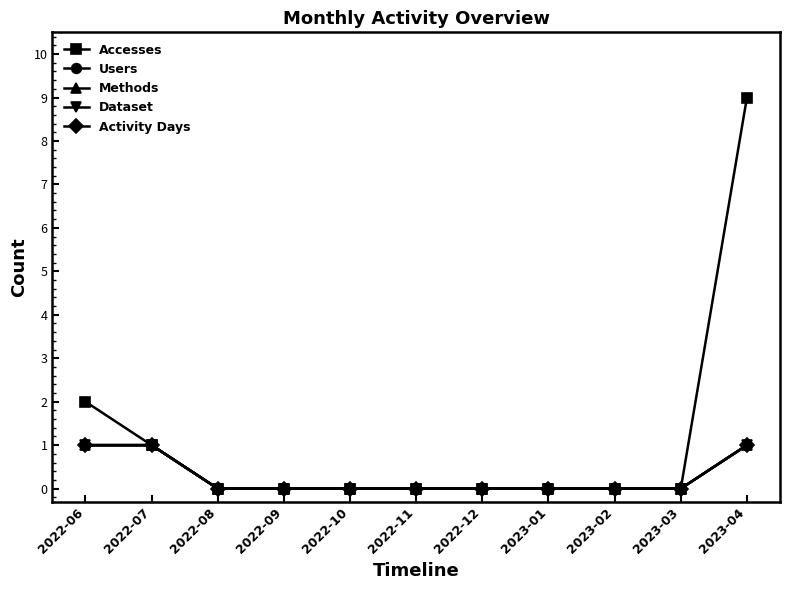

Is this an area chart (filled region under the line)?

No